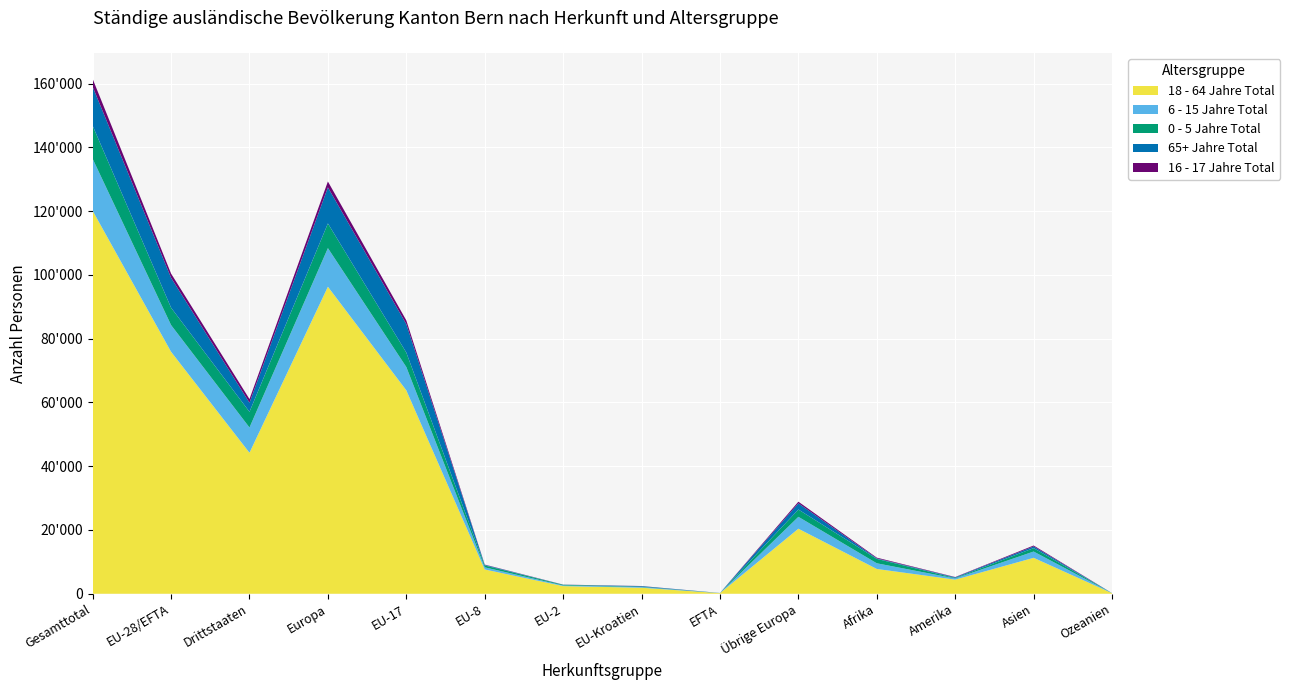

Reading left to right, extract all data points from this chart.

18 - 64 Jahre Total: Gesamttotal=120134	EU-28/EFTA=75906	Drittstaaten=44228	Europa=96306	EU-17=63817	EU-8=7618	EU-2=2397	EU-Kroatien=1884	EFTA=190	Übrige Europa=20400	Afrika=7774	Amerika=4428	Asien=11271	Ozeanien=171
6 - 15 Jahre Total: Gesamttotal=16299	EU-28/EFTA=8380	Drittstaaten=7919	Europa=12113	EU-17=7304	EU-8=667	EU-2=204	EU-Kroatien=189	EFTA=16	Übrige Europa=3733	Afrika=1780	Amerika=364	Asien=1973	Ozeanien=9
0 - 5 Jahre Total: Gesamttotal=10375	EU-28/EFTA=5452	Drittstaaten=4923	Europa=7743	EU-17=4538	EU-8=587	EU-2=209	EU-Kroatien=111	EFTA=7	Übrige Europa=2291	Afrika=1384	Amerika=143	Asien=1066	Ozeanien=9
65+ Jahre Total: Gesamttotal=12234	EU-28/EFTA=9377	Drittstaaten=2857	Europa=11315	EU-17=8922	EU-8=195	EU-2=31	EU-Kroatien=203	EFTA=26	Übrige Europa=1938	Afrika=151	Amerika=222	Asien=531	Ozeanien=10
16 - 17 Jahre Total: Gesamttotal=2464	EU-28/EFTA=1325	Drittstaaten=1139	Europa=1842	EU-17=1170	EU-8=86	EU-2=29	EU-Kroatien=38	EFTA=2	Übrige Europa=517	Afrika=234	Amerika=86	Asien=294	Ozeanien=3